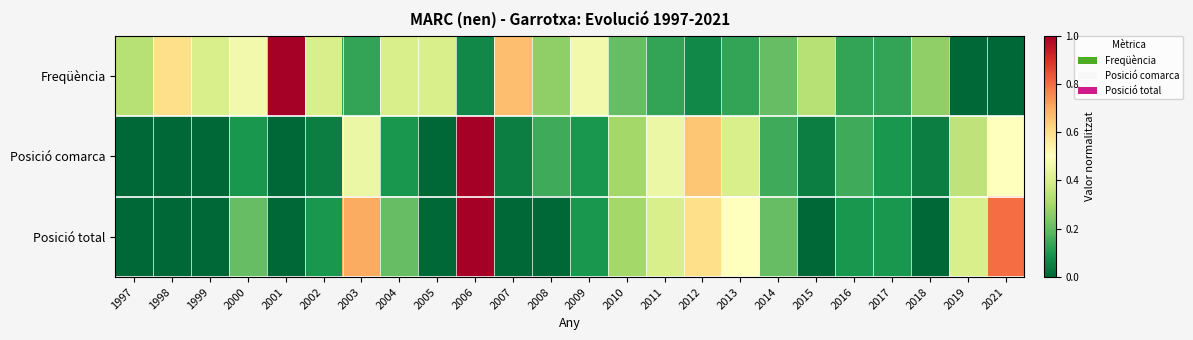

Which series changed the most between 2002 and 2012?

Posició comarca